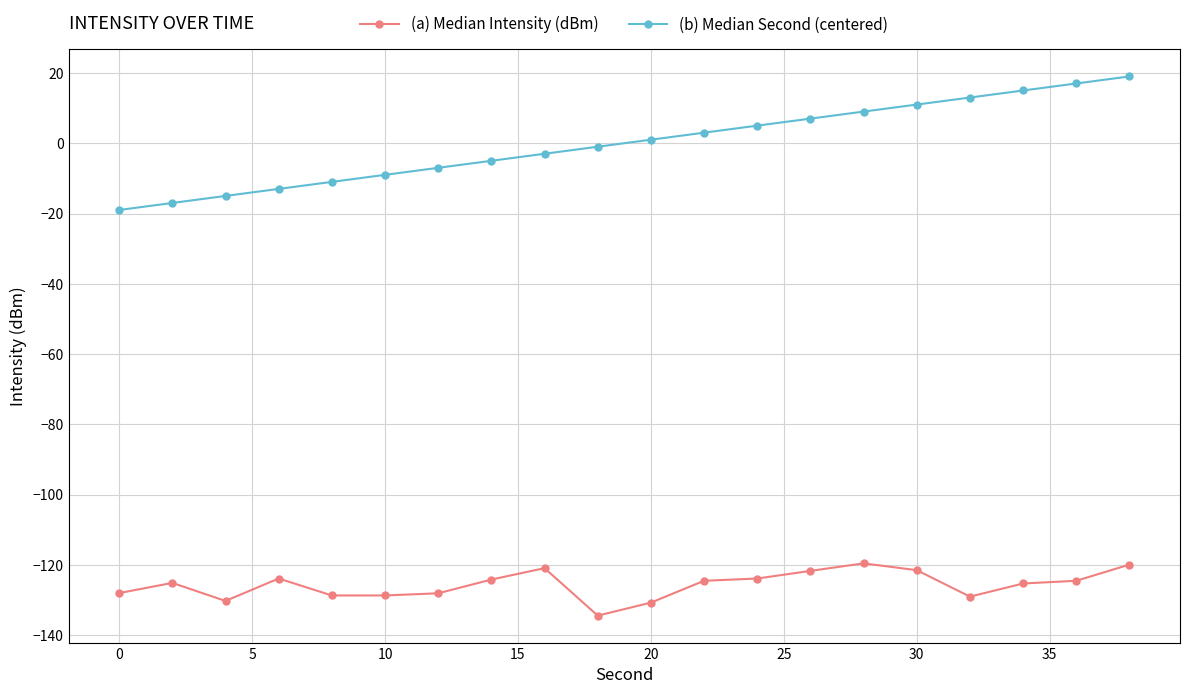

What is the value of the (b) Median Second (centered) point at the 16th from the left?

11.0